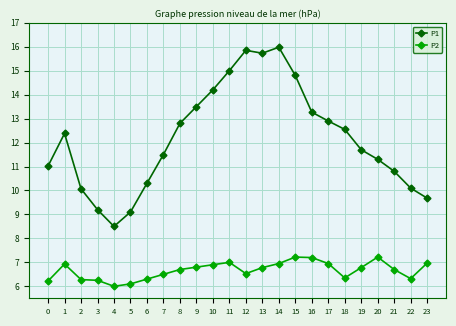

True or false: P2 and P1 intersect in this chart.

False